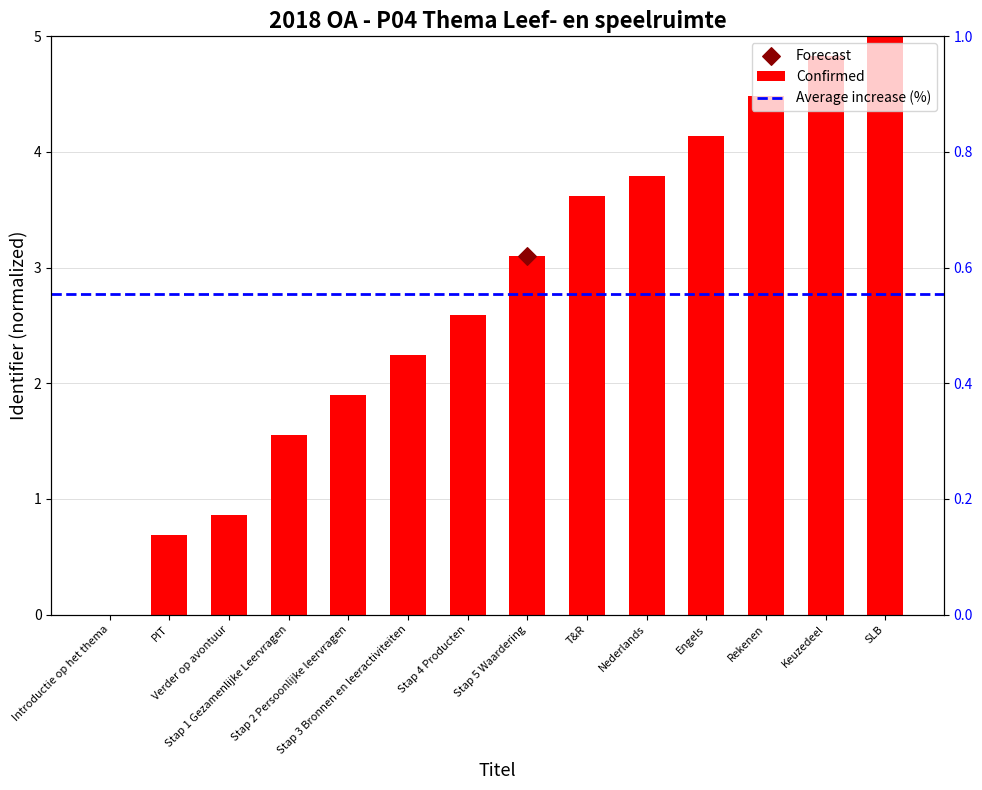

What is the ratio of the value at Stap 4 Producten to the value at Keuzedeel?

0.5